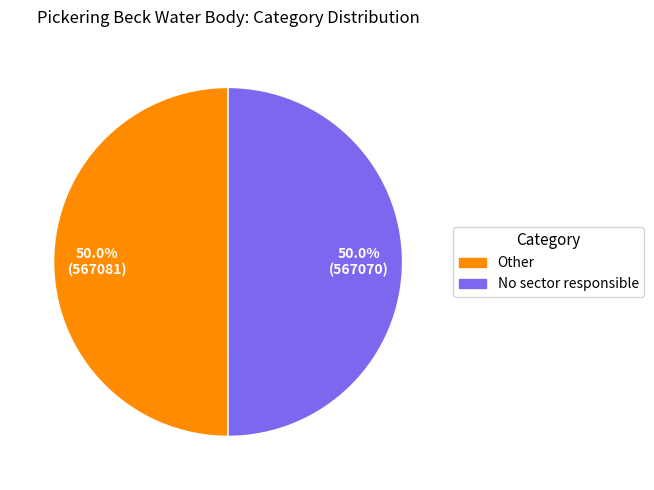

What is the ratio of the value at No sector responsible to the value at Other?

1.0